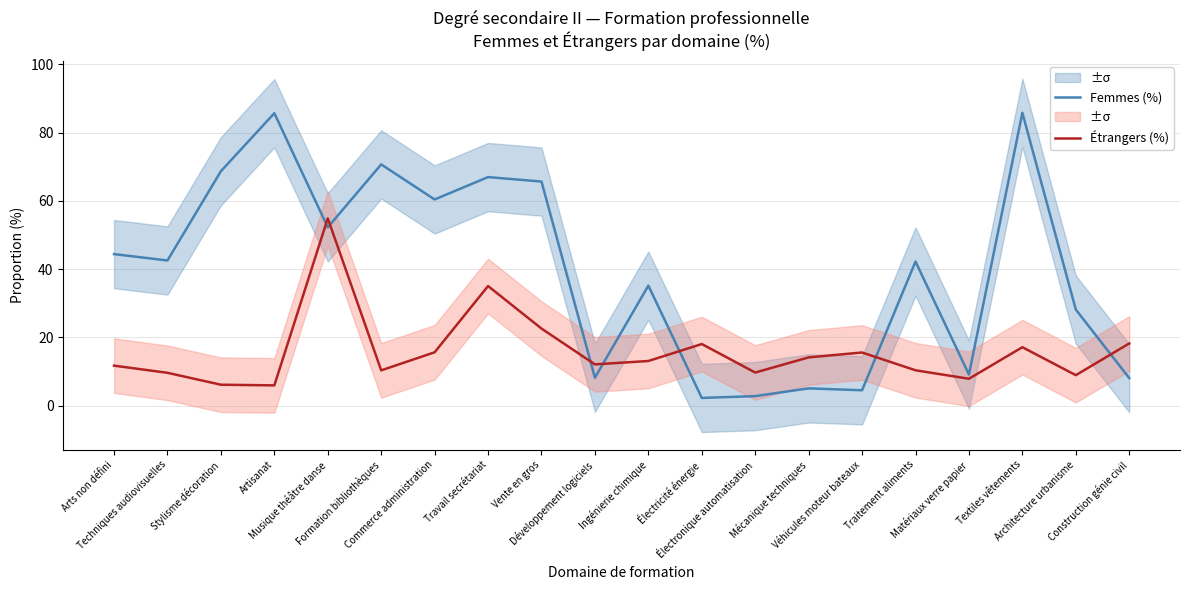

Is it true that Femmes (%) equals 8.1 at Construction génie civil?

True